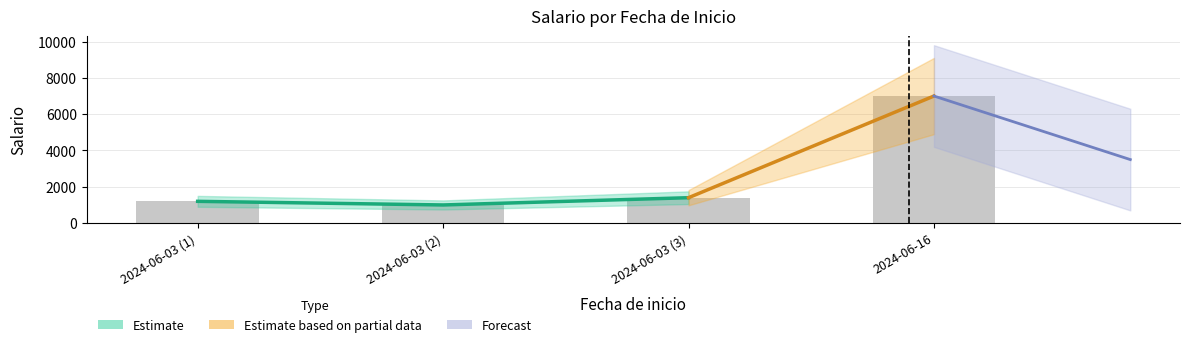

What is the difference between the second highest and second lowest values?

200